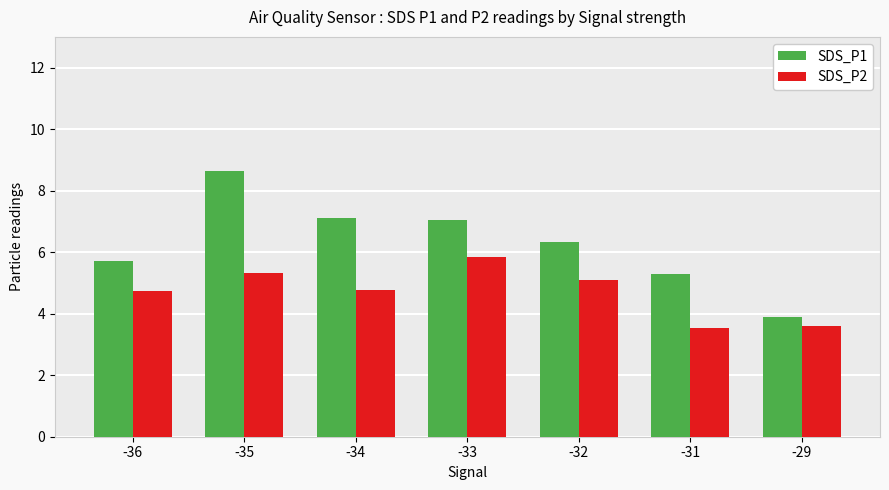

What is the total value across all series at -29?

7.5